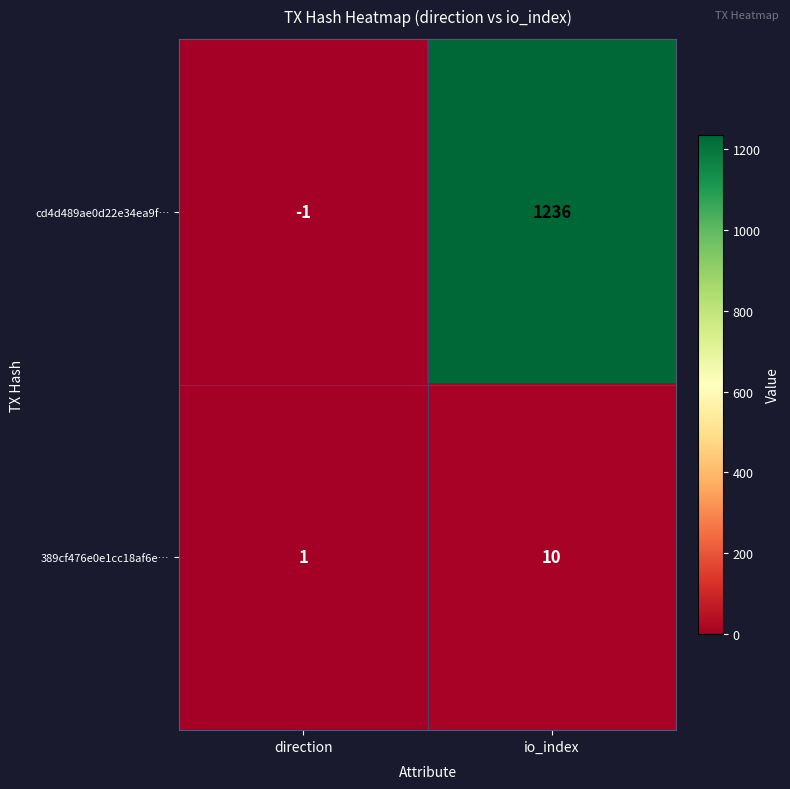

How many values in the cd4d489ae0d22e34ea9f… series are below 1236?

1